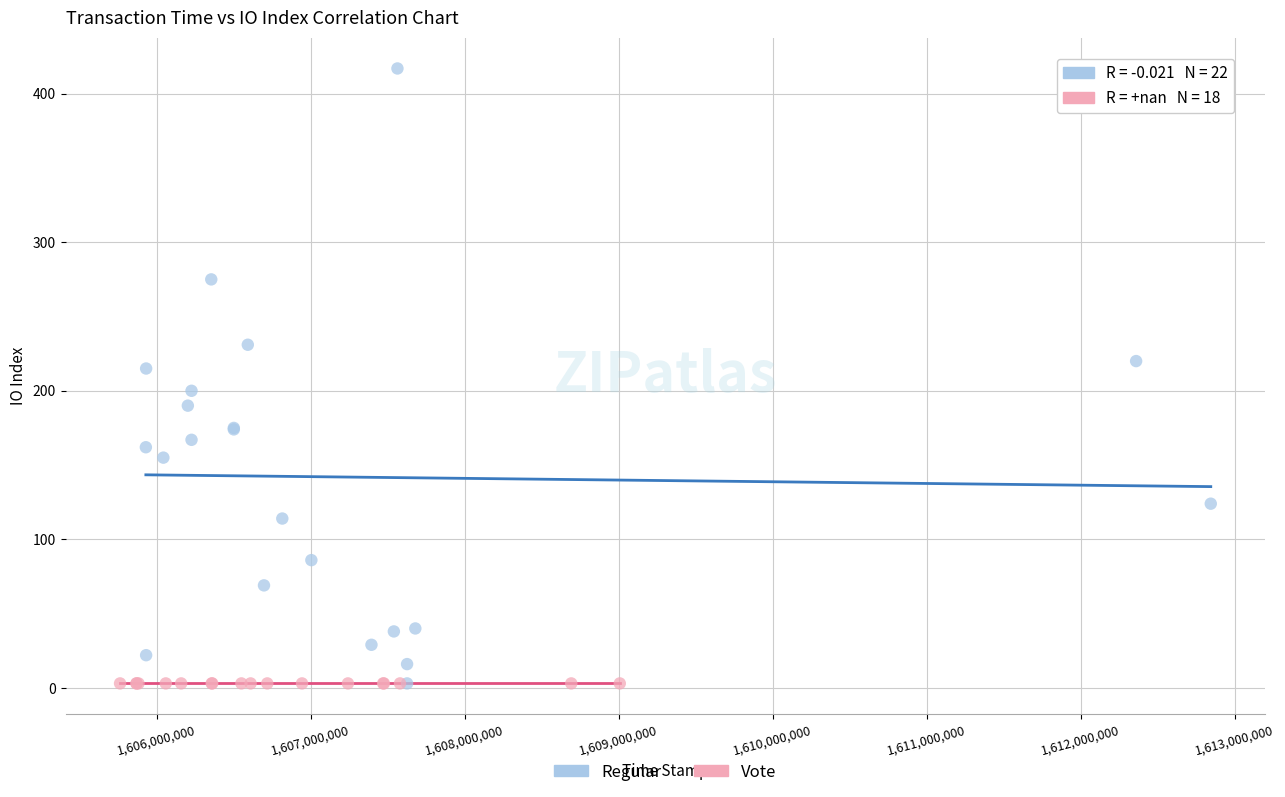

Which series reaches the maximum Y coordinate?

Regular